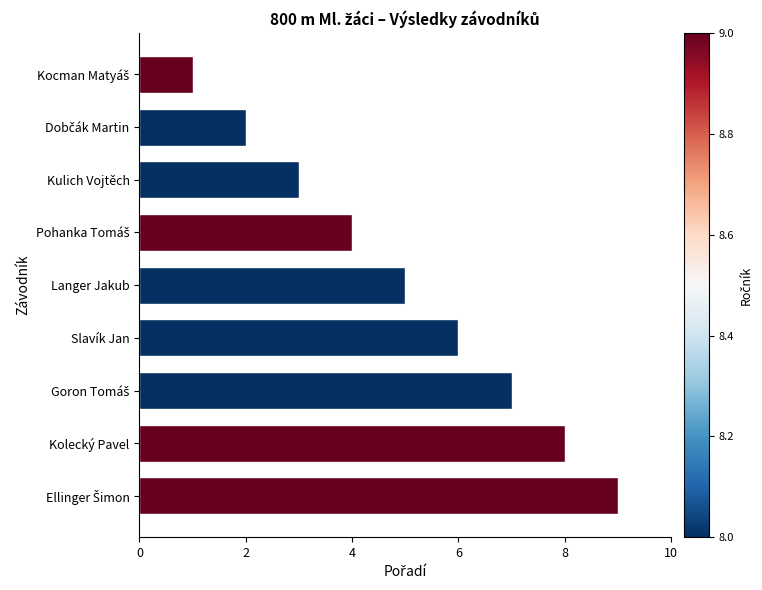

What is the maximum value shown in the chart?

9